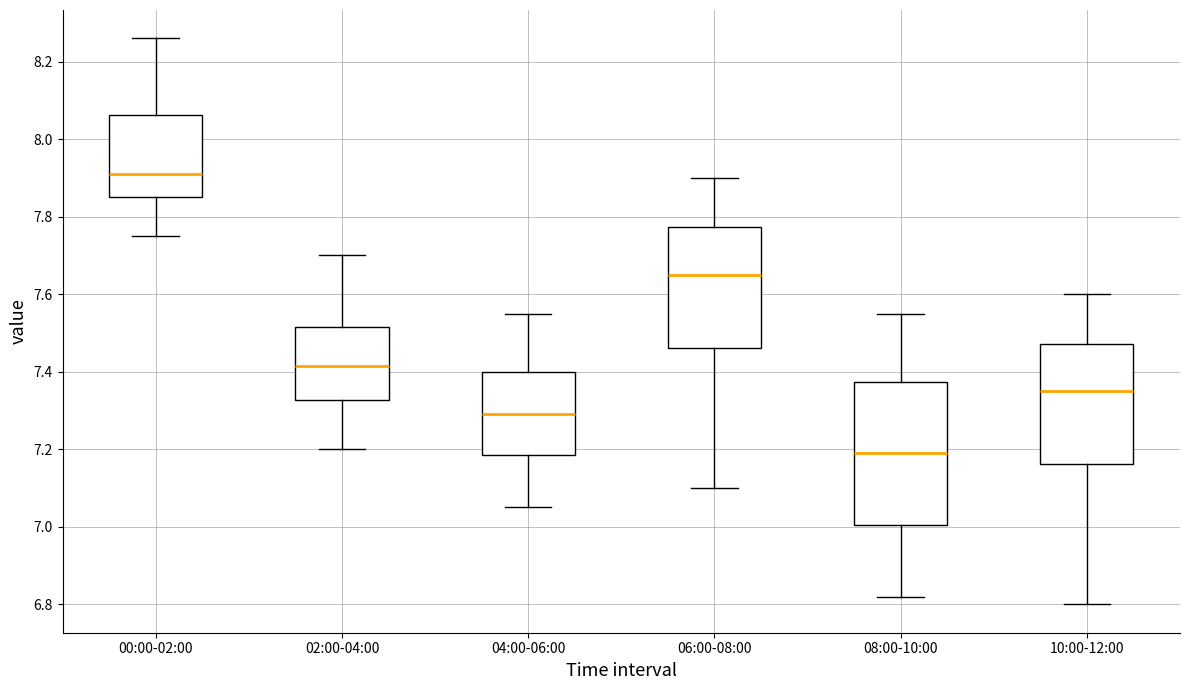

Which box has the lowest median line?

08:00-10:00